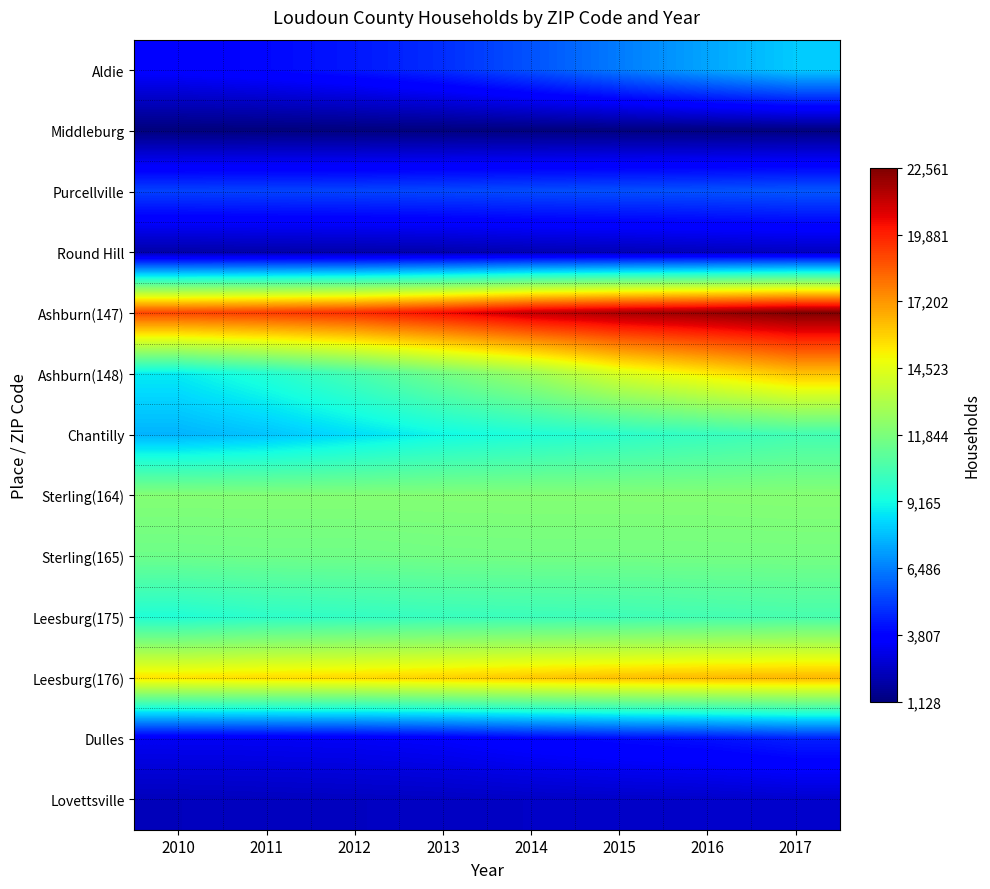

Which series has the largest range (max minus min)?

Ashburn(148)